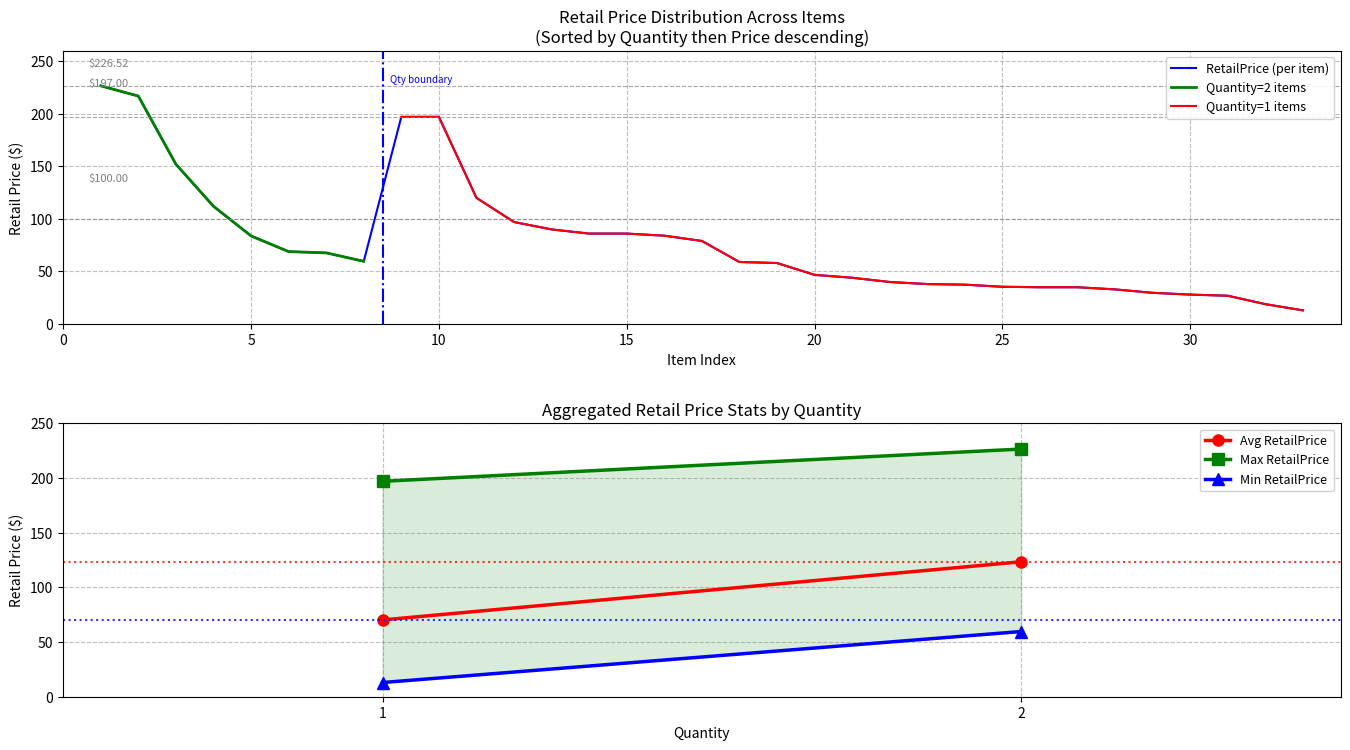

True or false: the data has more than 2 interior local peaks.

False